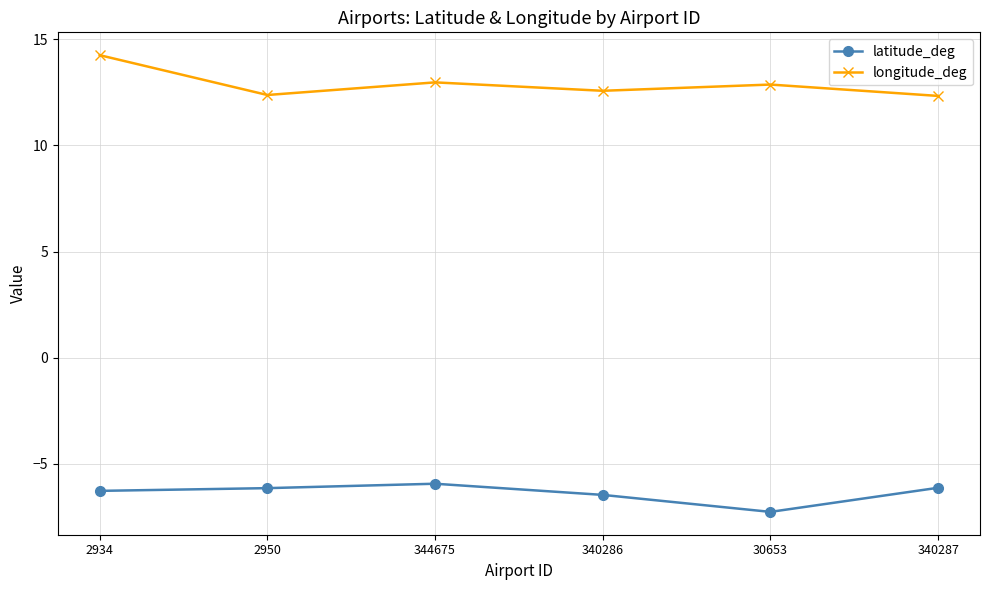

What is the label of the 6th point from the left?

340287